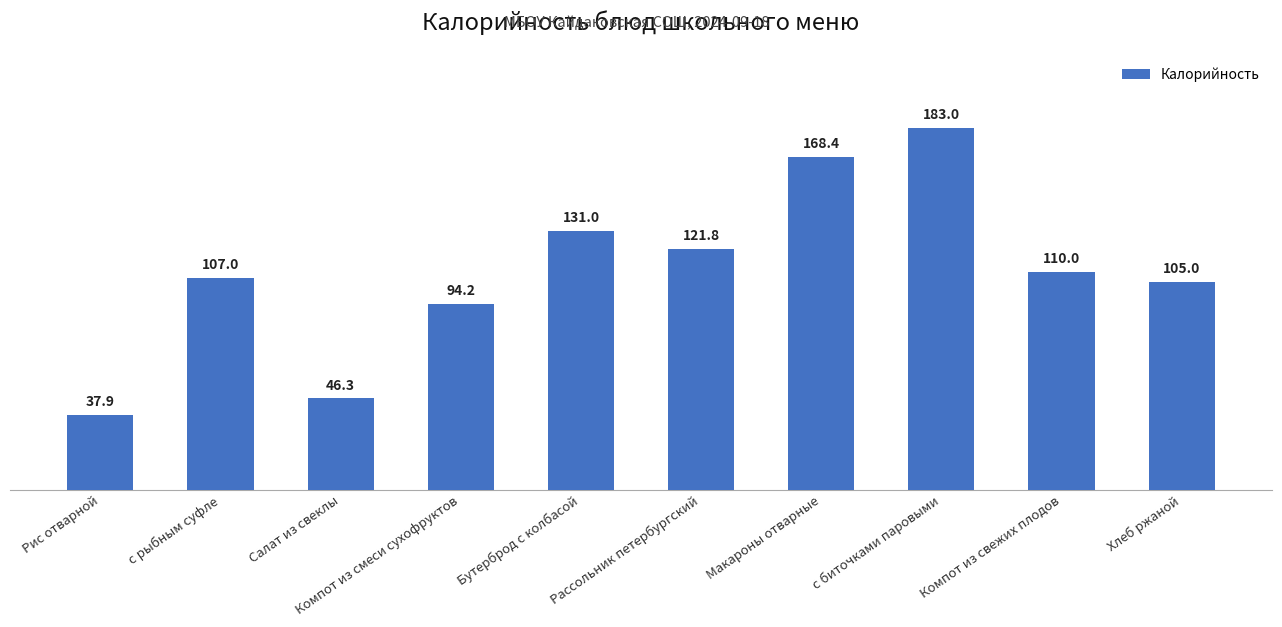

The value at Хлеб ржаной is 105.0. True or false?

True